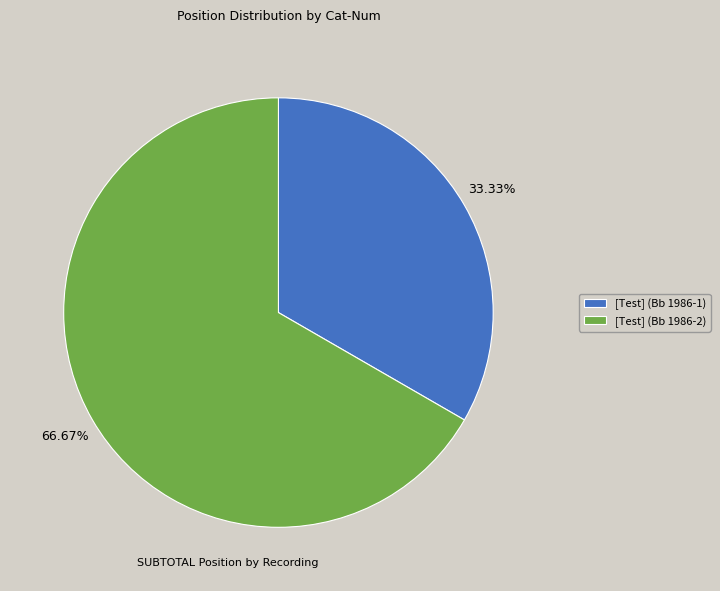

How many slices are in this pie chart?

2